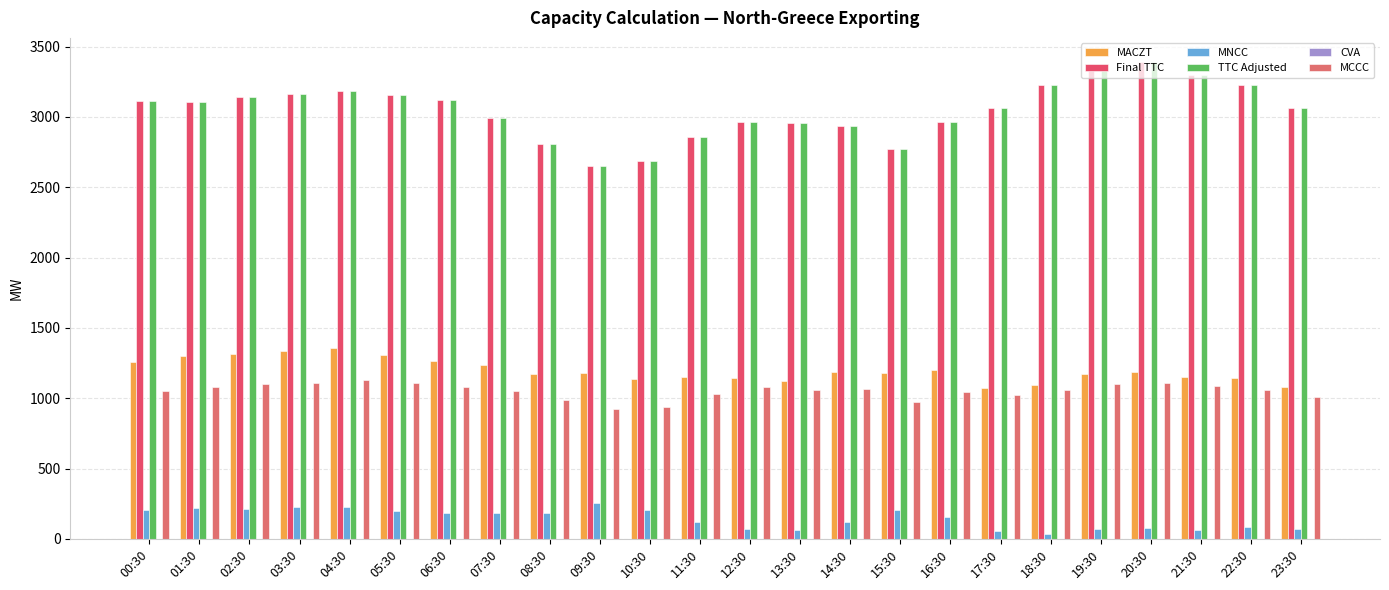

Read the MCCC value at 04:30.

1130